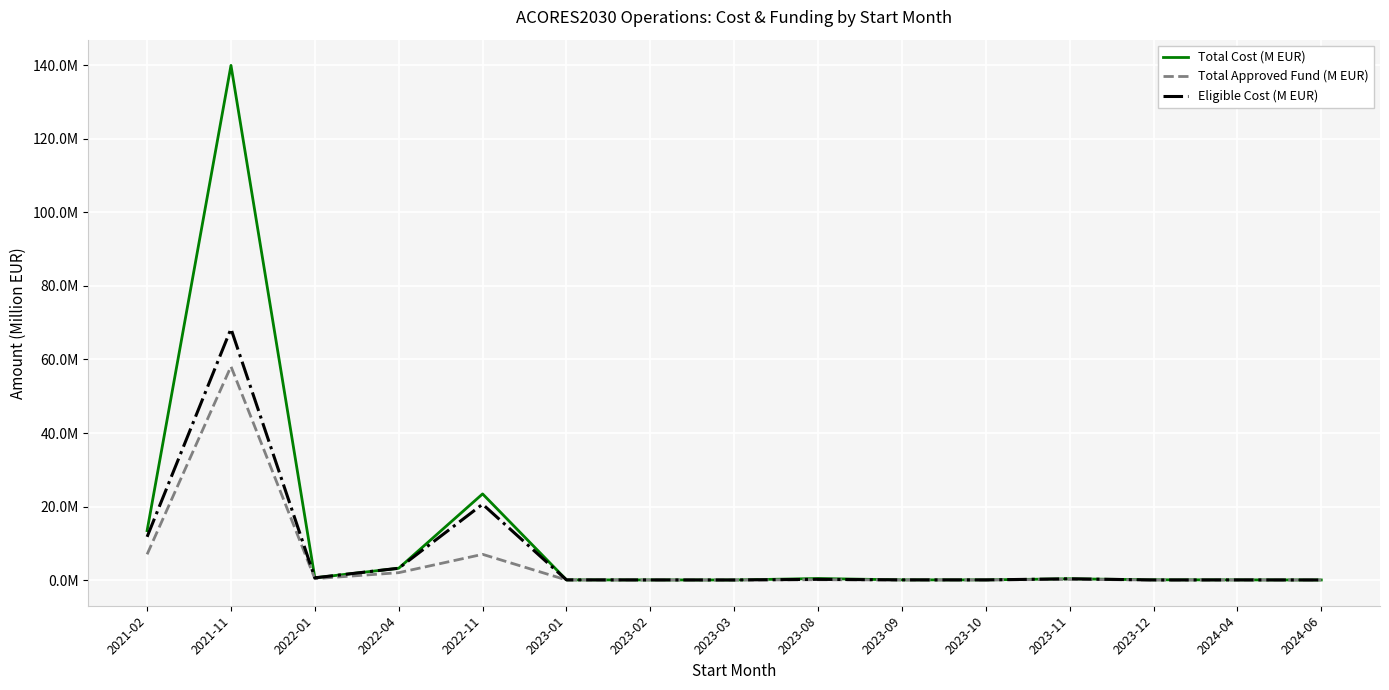

Which category has the lowest value in the Eligible Cost (M EUR) series?

2023-03